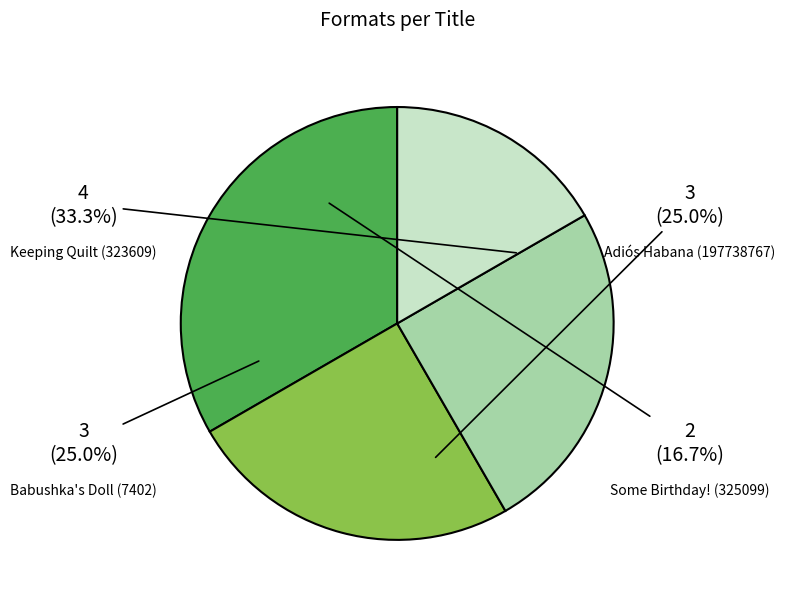

Does any single category account for the majority?

No